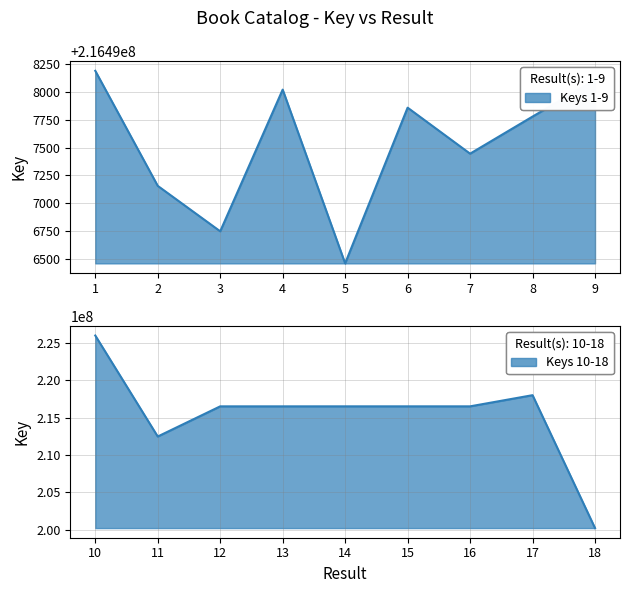

Reading left to right, what are all the values shown in this chart?

216498189	216497156	216496748	216498020	216496460	216497858	216497445	216497778	216498106	225959769	212466654	216496871	216496662	216497818	216498269	216496954	217989370	200231892